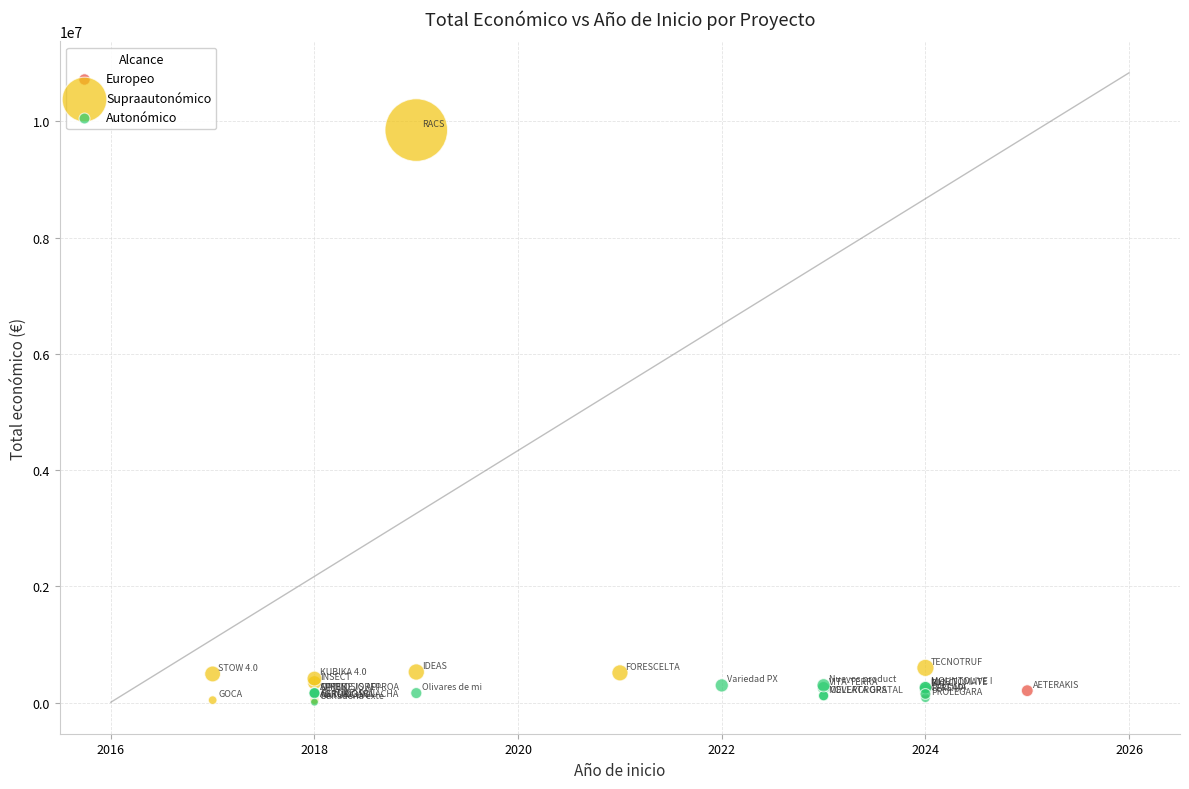

Which series reaches the maximum Y coordinate?

Supraautonómico